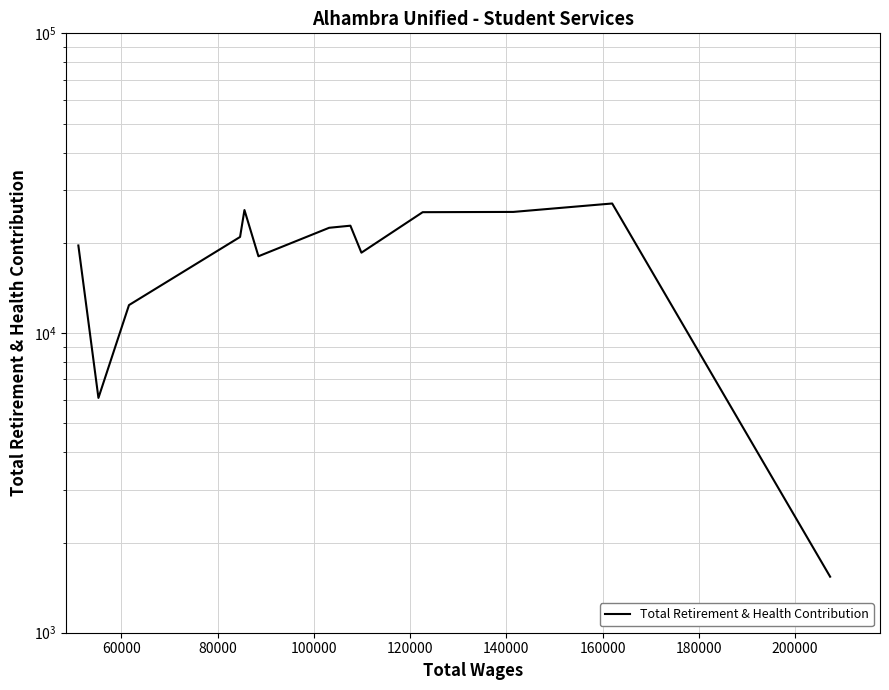

How many lines are shown in the chart?

1